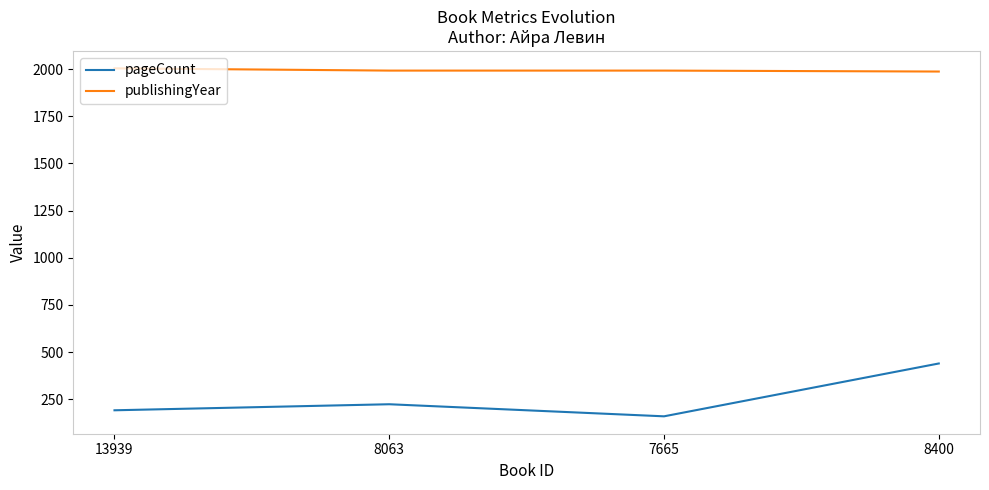

Rank the series by their maximum value, from highest to lowest.

publishingYear, pageCount